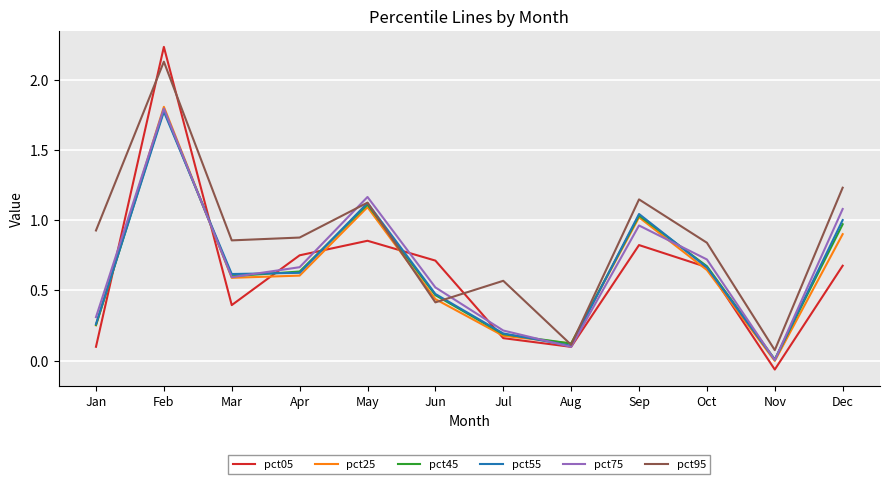

The value of pct45 at Feb is 1.8. True or false?

True